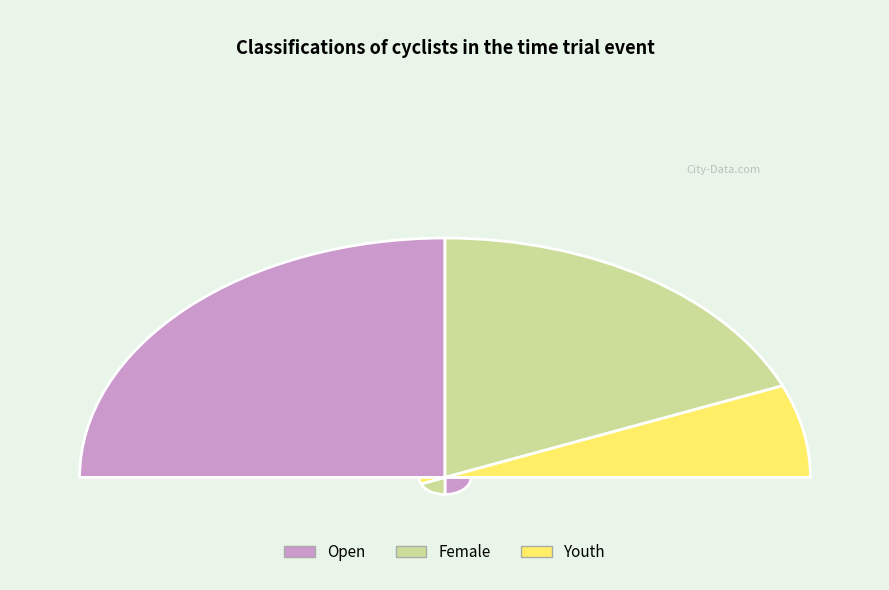

What is the smallest slice in the pie chart?

Youth